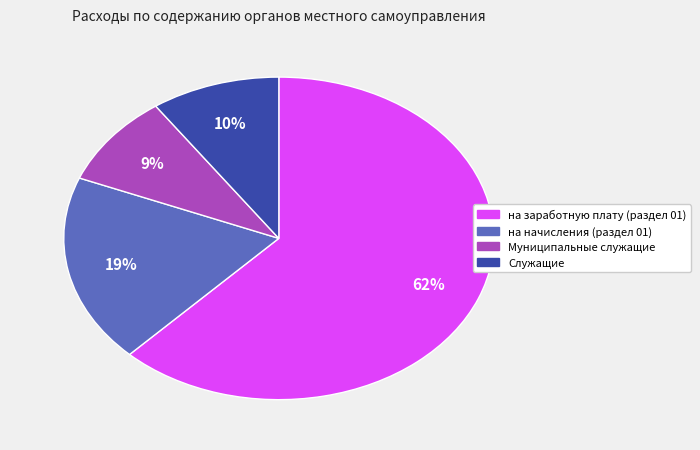

To the nearest percent, what portion does на начисления (раздел 01) represent?

19%